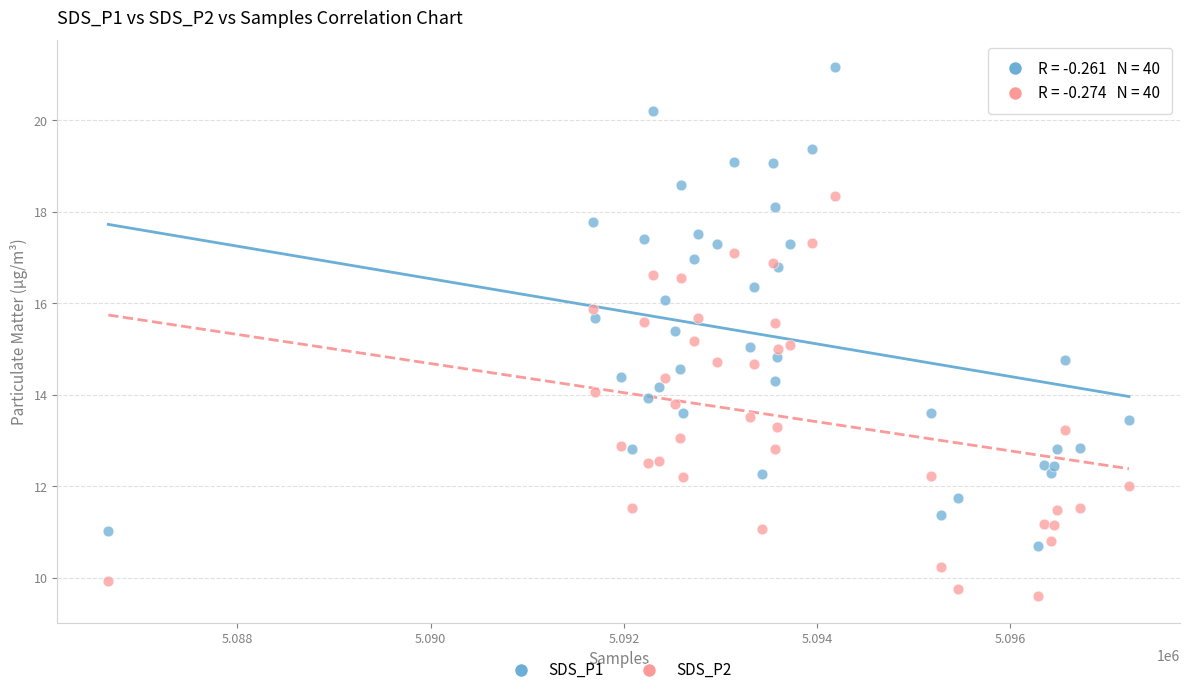

Which series contains the lowest Y value?

SDS_P2